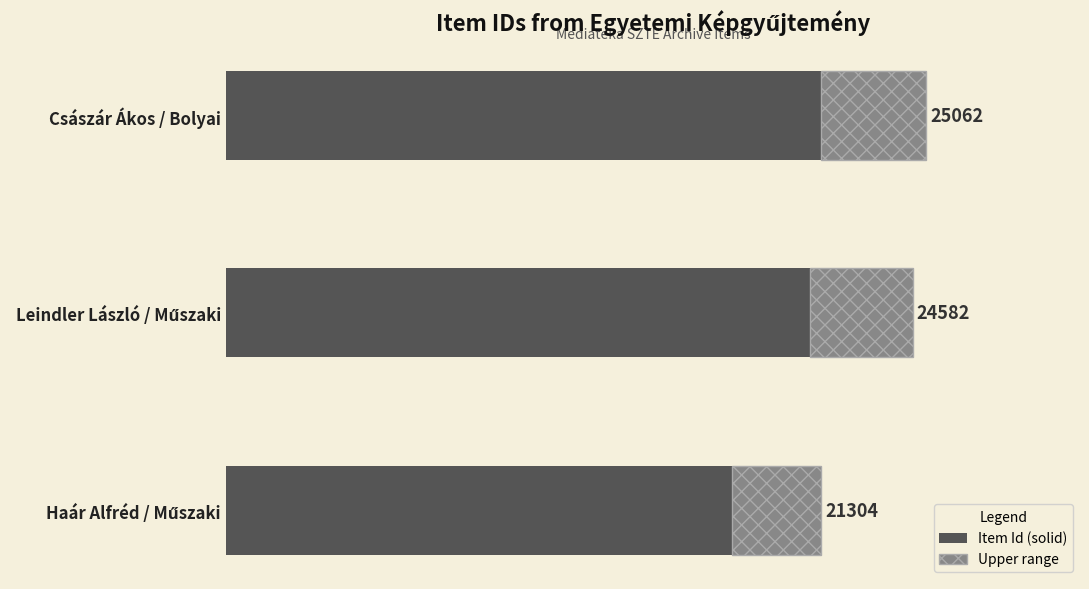

Which series has the largest total across all categories?

Item Id